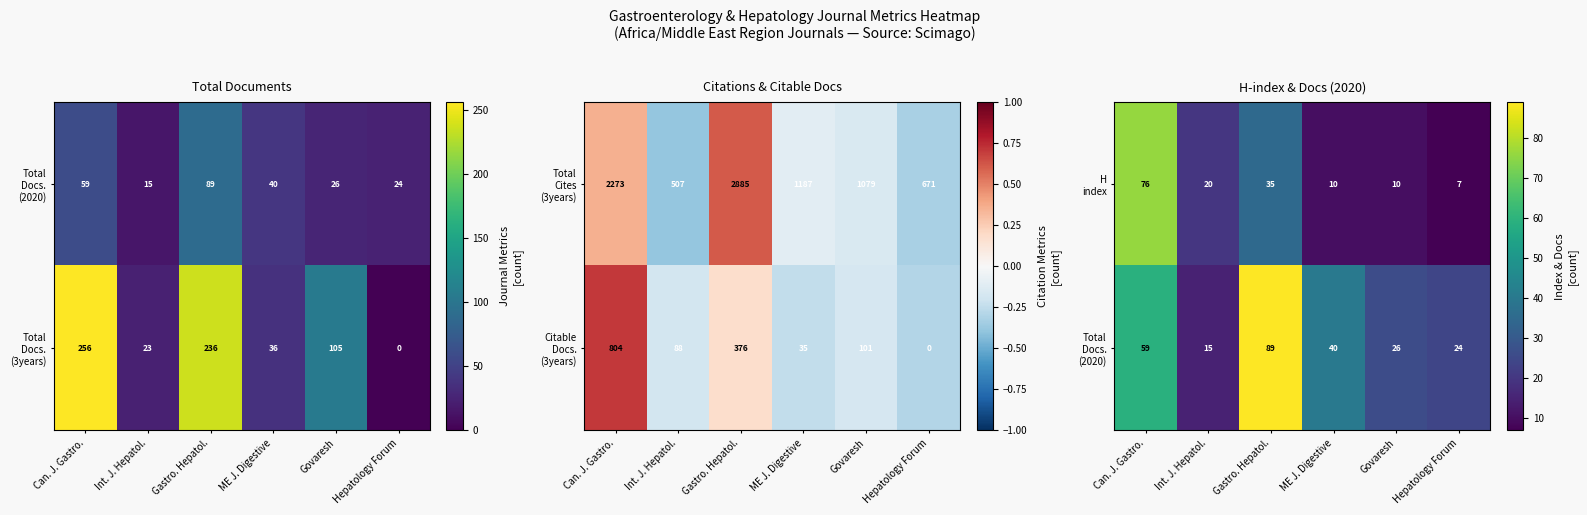

At which label does Total Docs. (2020) reach its peak?

Gastro. Hepatol.